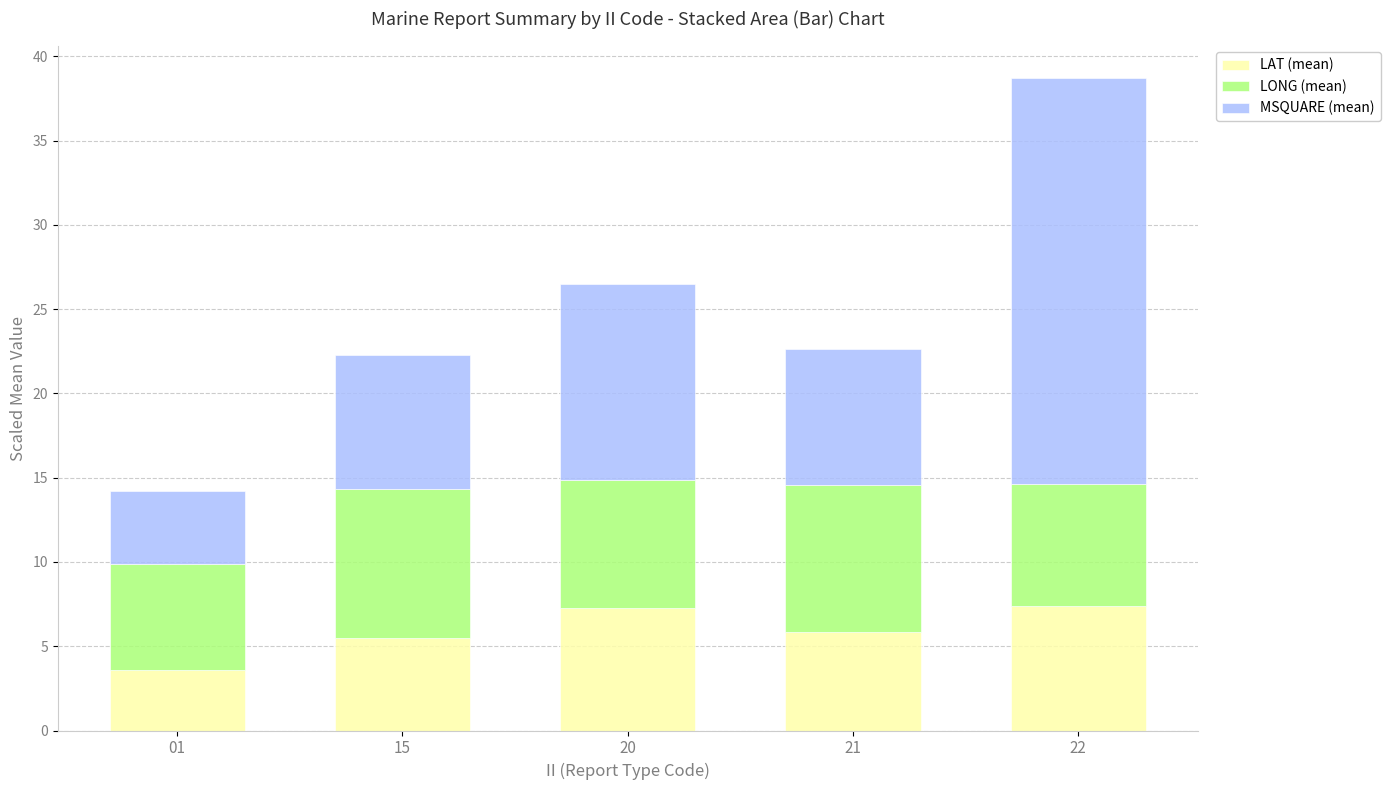

What is the total value across all series at 01?

14.2